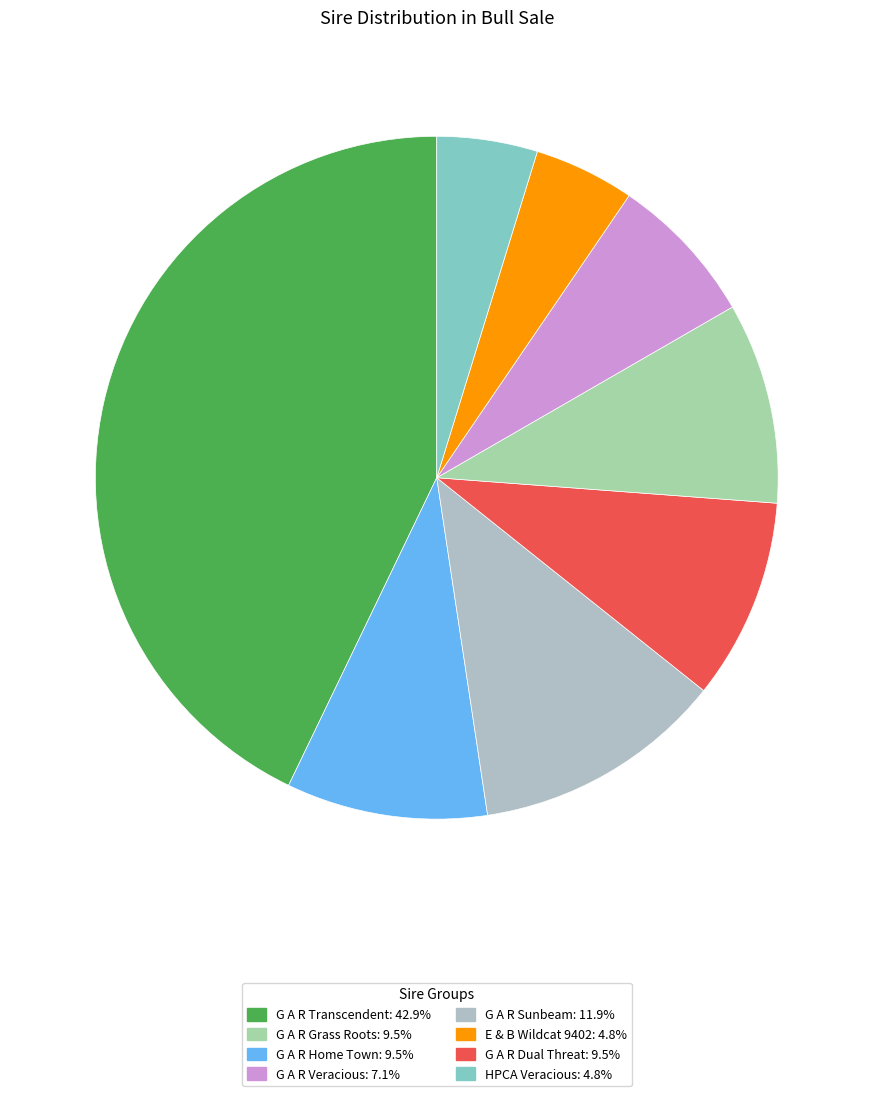

Which slice is the largest?

G A R Transcendent